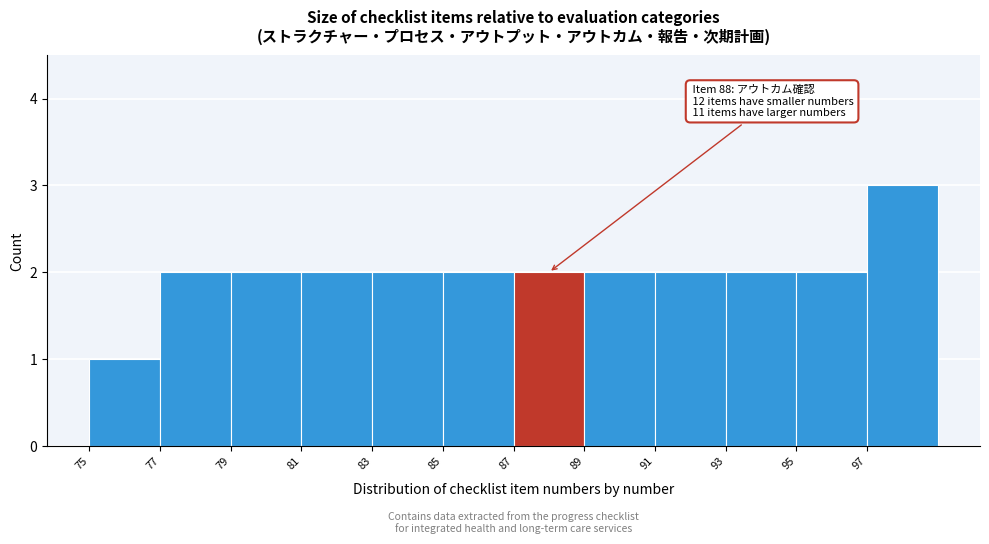

Over which range of the x-axis is the bar tallest?

97 to 99